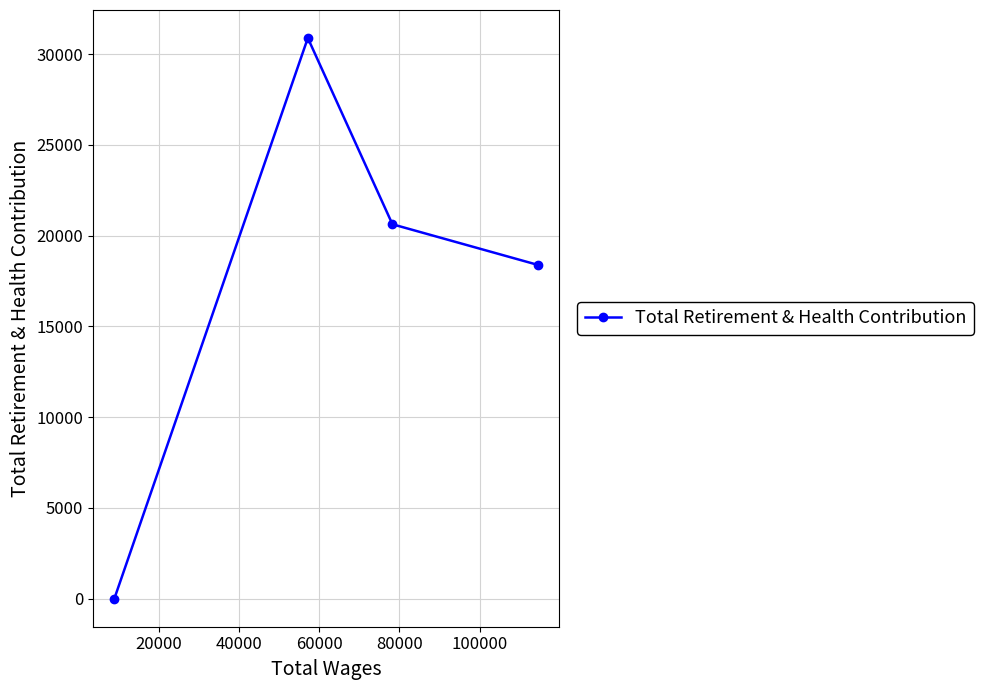

What is the difference between the second highest and minimum values?

20625